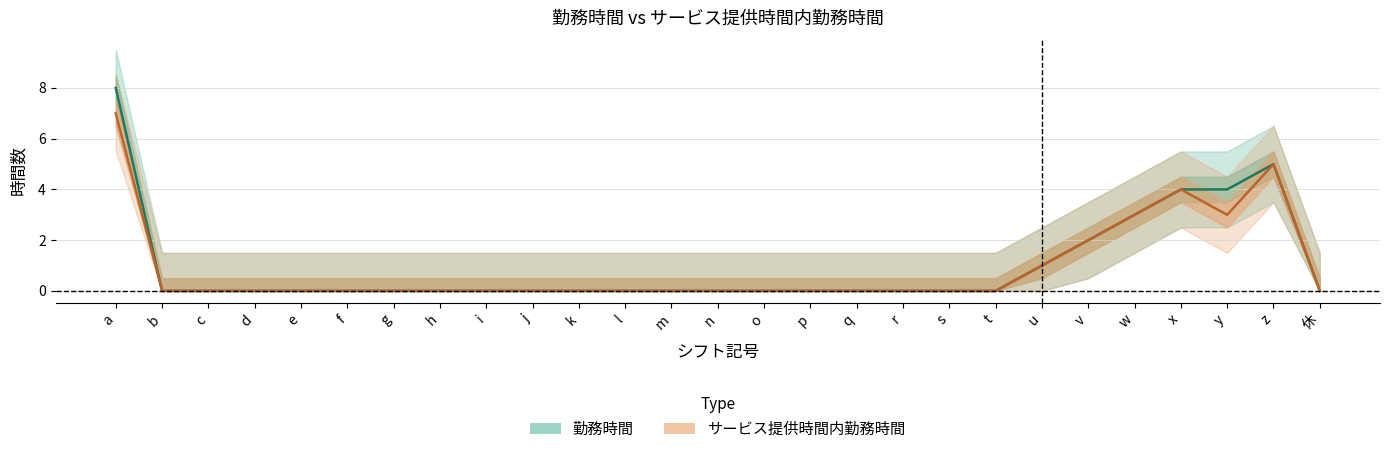

What are all the series names shown in the legend?

勤務時間, サービス提供時間内勤務時間